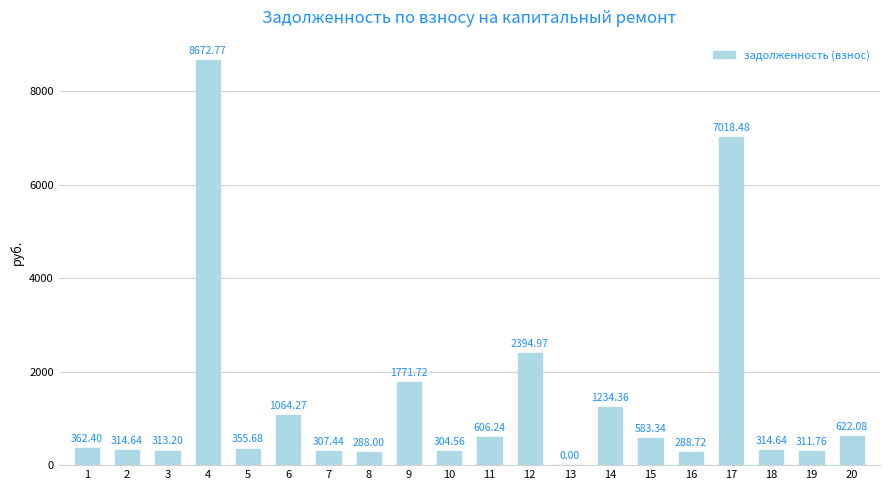

What is the difference between the values at 6 and 4?

7608.5